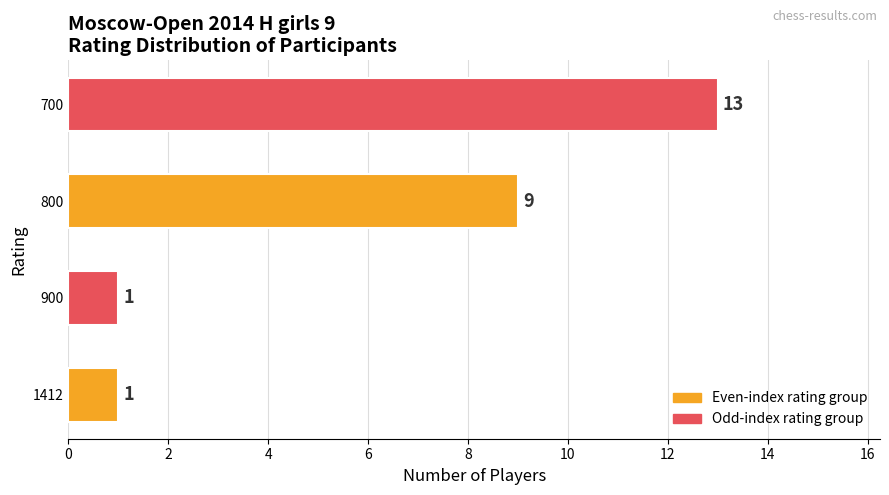

What is the difference between the maximum and minimum values?

12